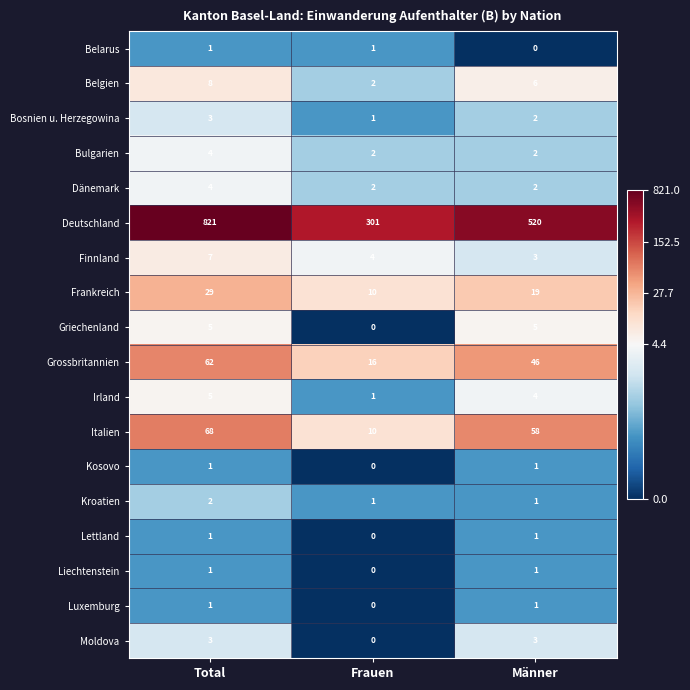

Which label corresponds to the largest value in the chart?

Total